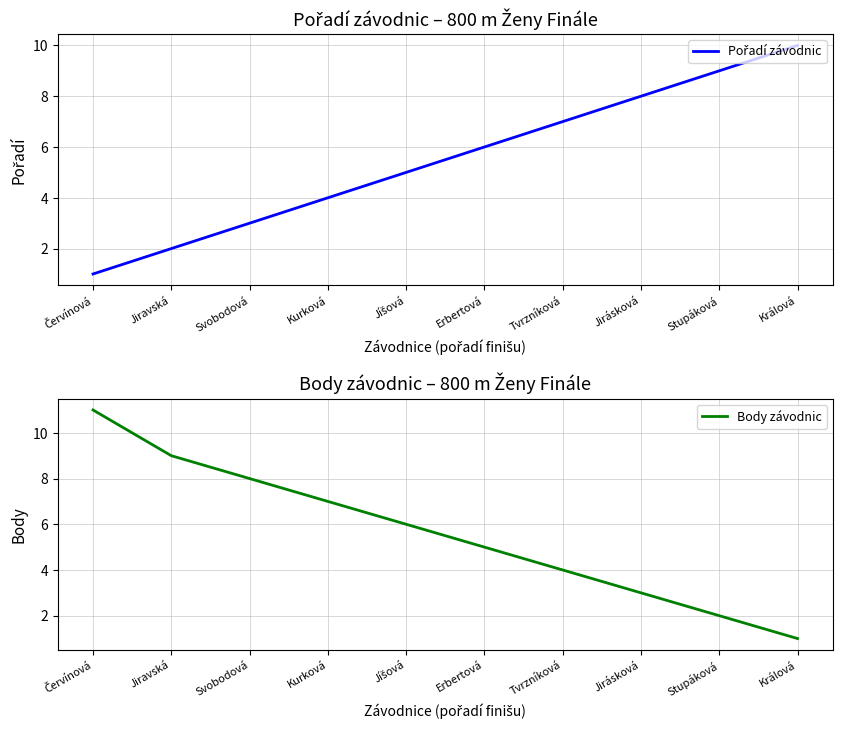

What is the label of the 6th point from the right?

Jíšová